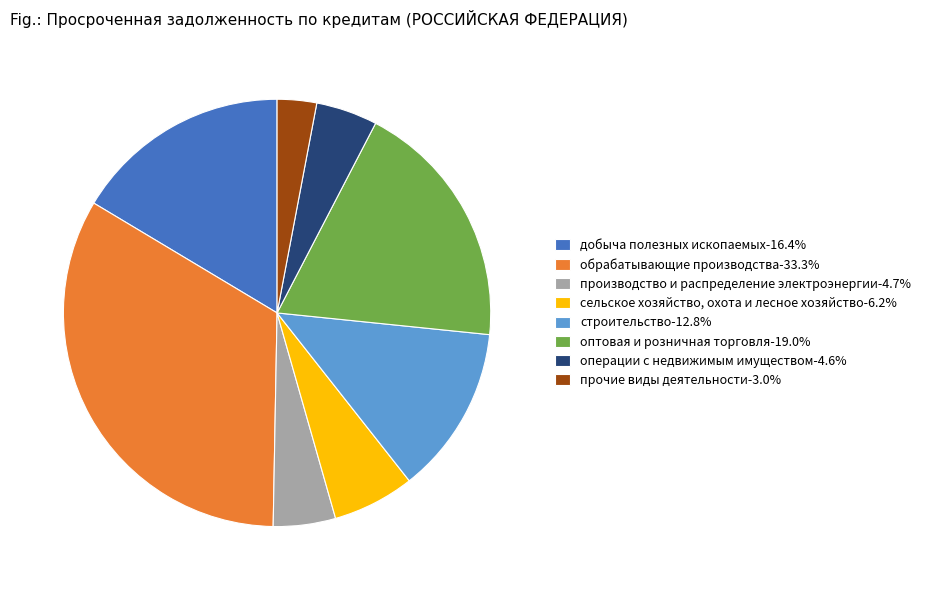

Does строительство represent more than half of the total?

No